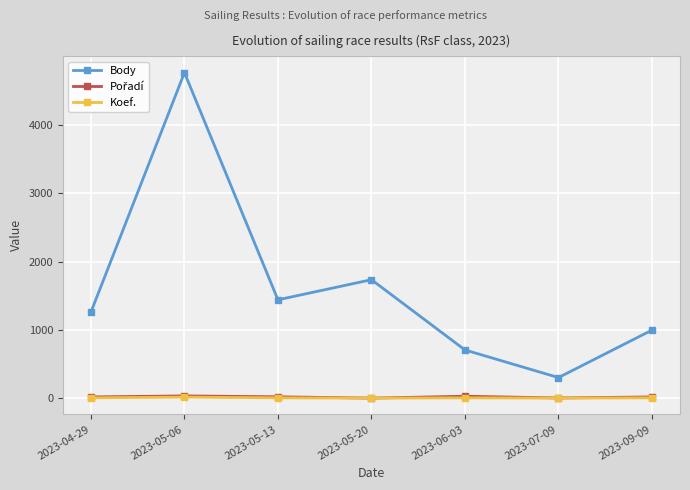

Where is the first local minimum for Body?

2023-05-13